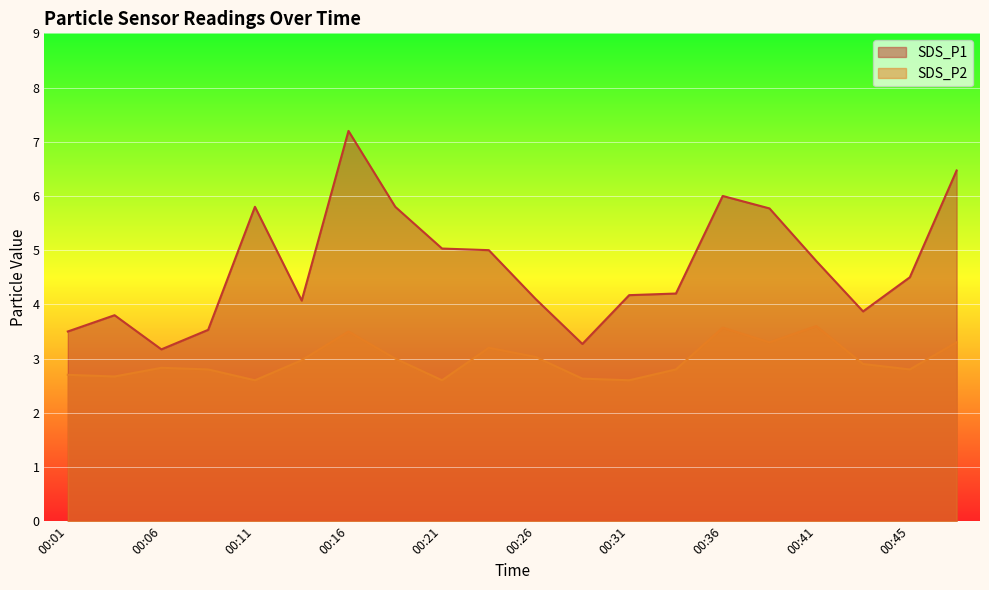

True or false: SDS_P1 and SDS_P2 intersect in this chart.

False